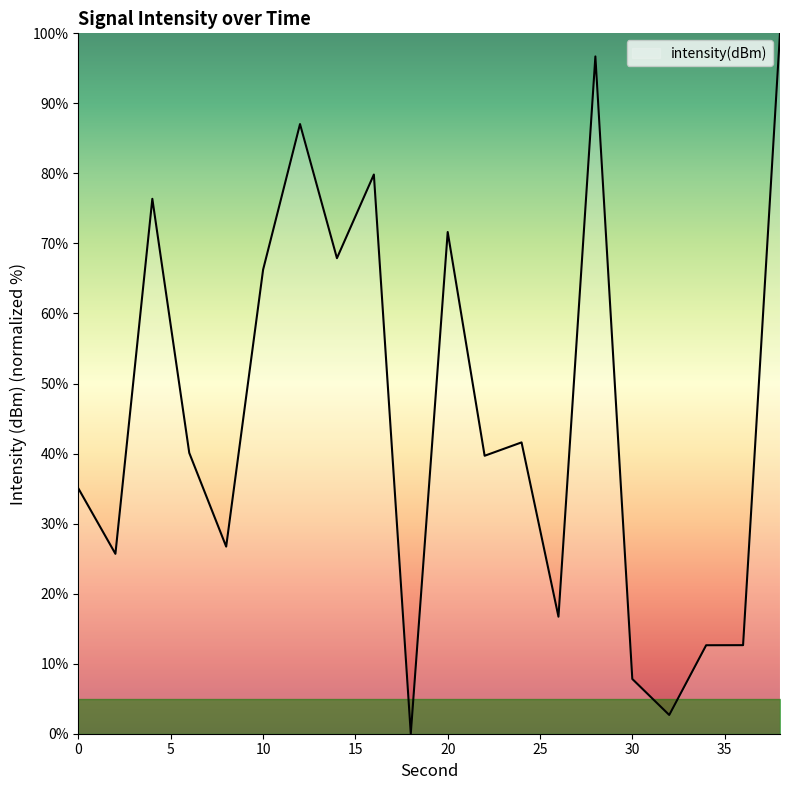

What is the difference between the maximum and minimum values?

100.0